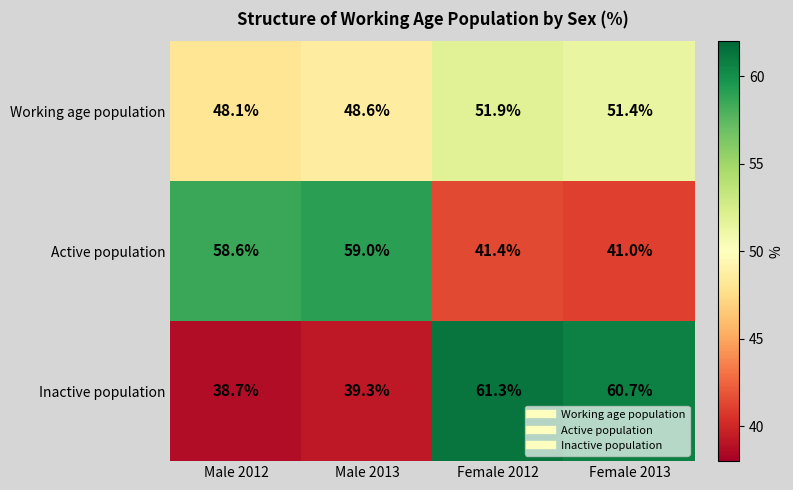

What is the difference between the Inactive population values at Female 2013 and Male 2013?

21.4